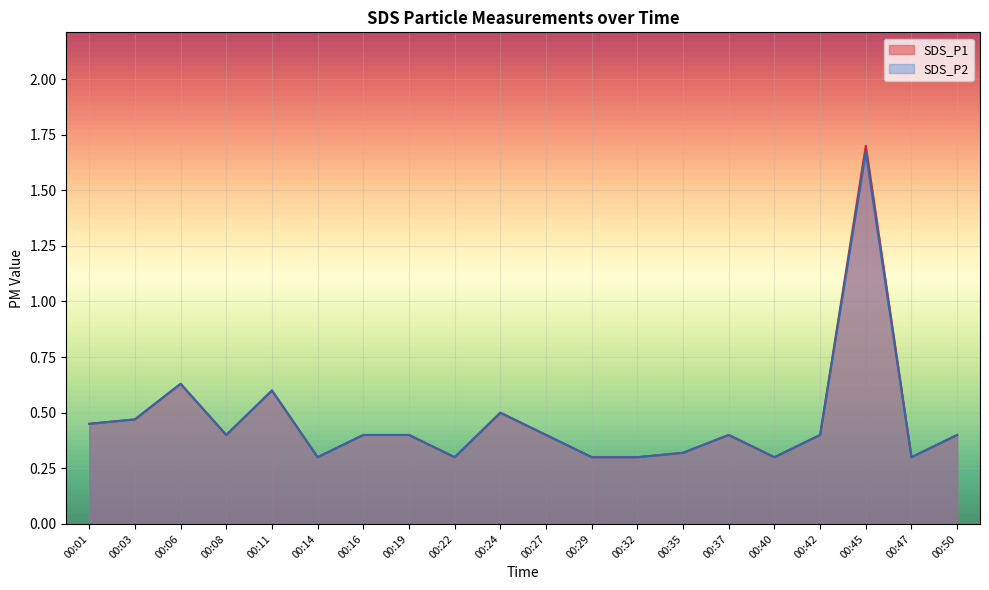

List the series in order of their peak value, lowest first.

SDS_P2, SDS_P1